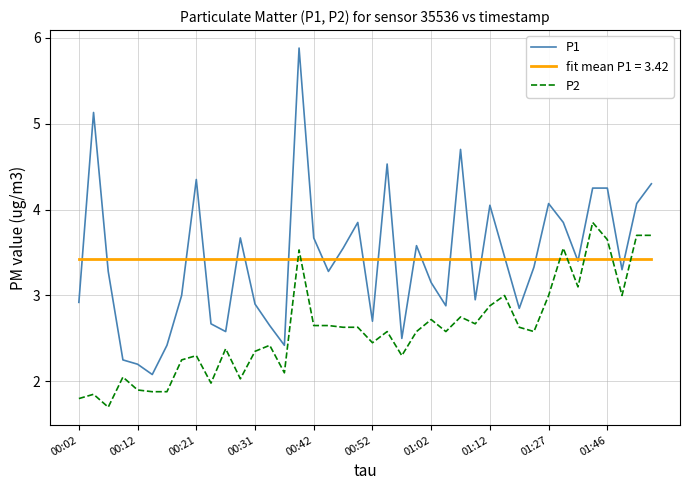

Which series has the largest range (max minus min)?

P1